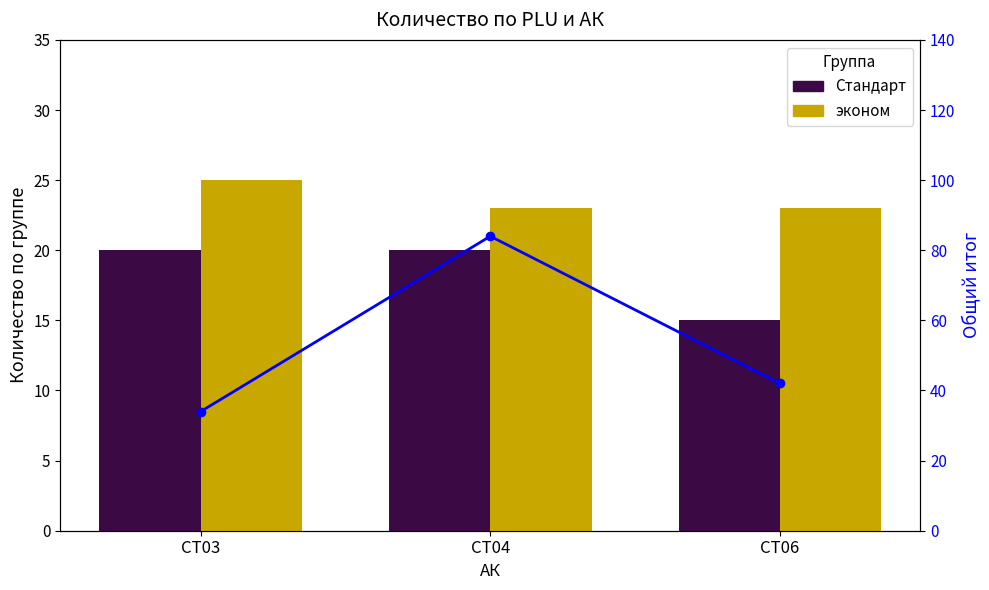

At CT04, list the series in order from largest to smallest.

Общий итог, эконом, Стандарт